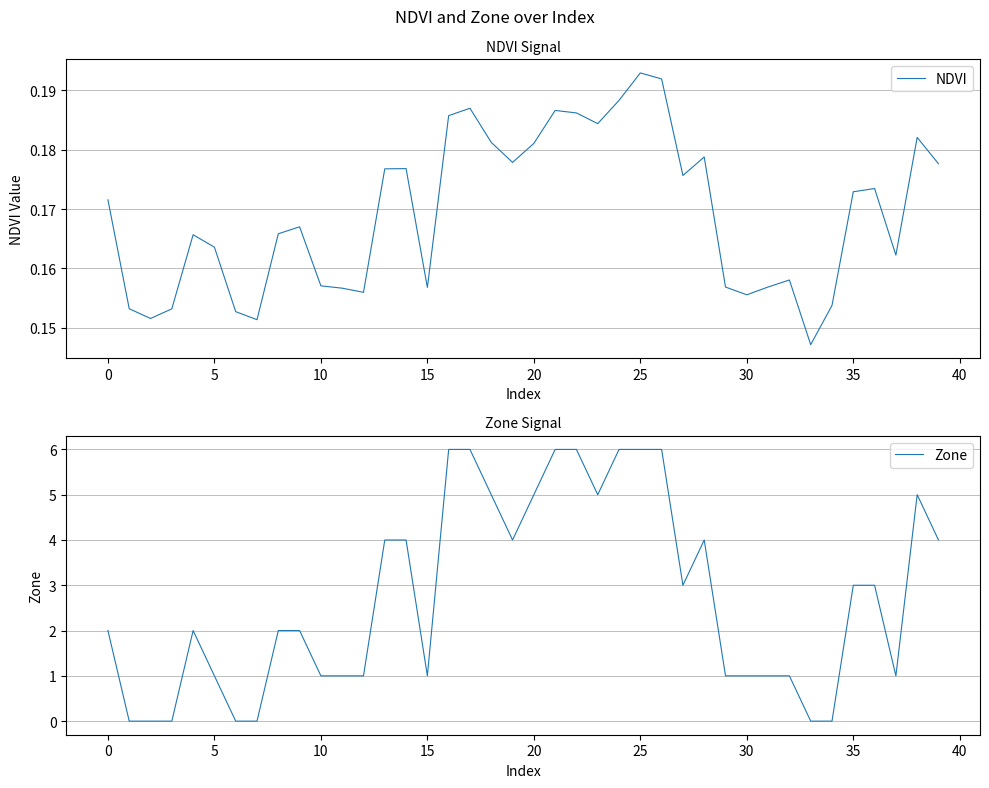

Which has a higher value, 18 or 25?

18